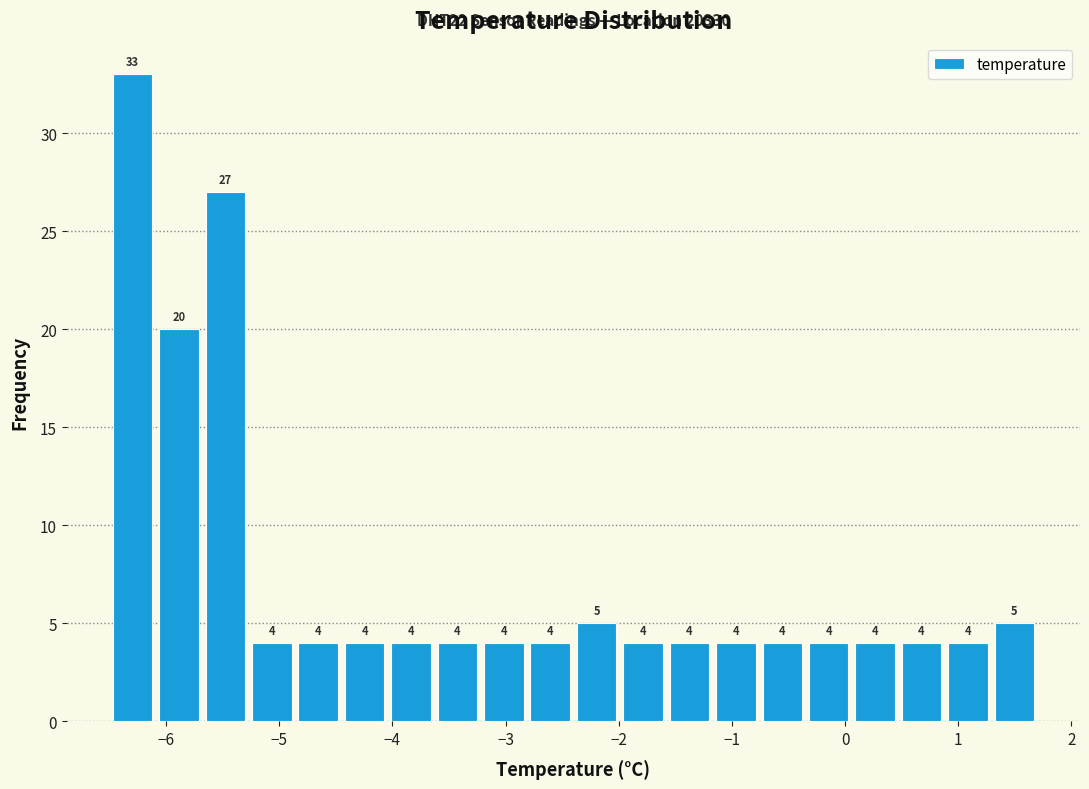

Which range on the x-axis has the tallest bar?

-6.50 to -6.09